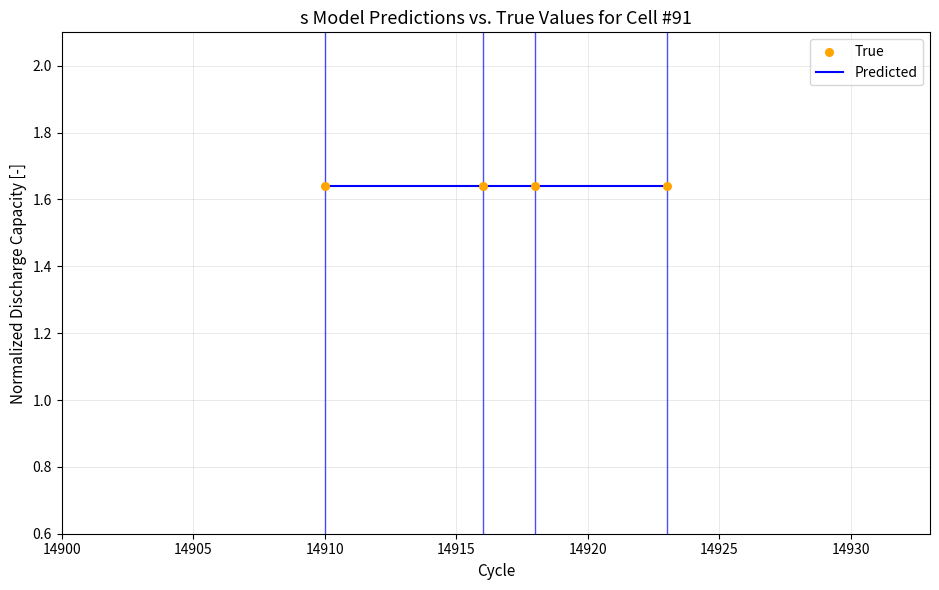

What are all the series names shown in the legend?

Predicted, True